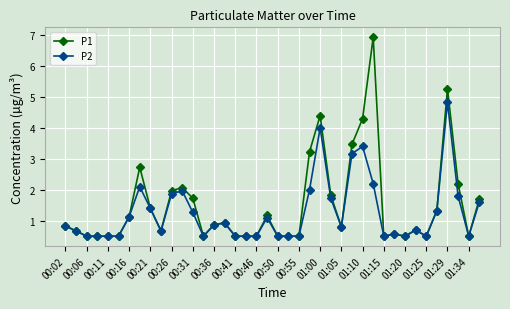

Does the chart have visible grid lines?

Yes